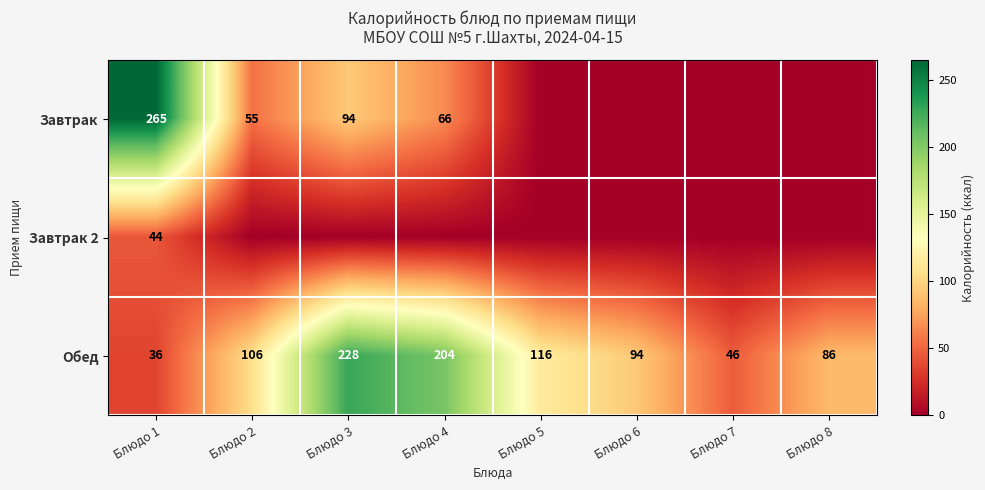

What is the sum of all Обед values?

916